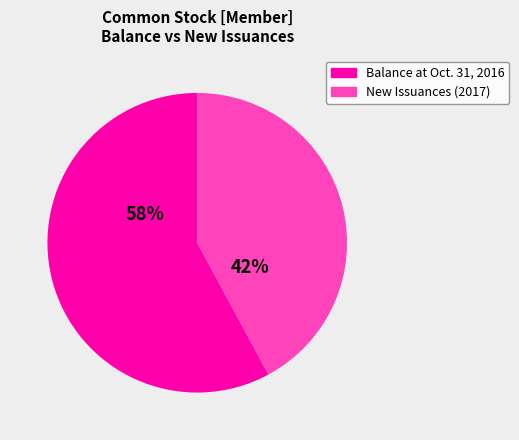

Which category accounts for the majority?

Balance at Oct. 31, 2016